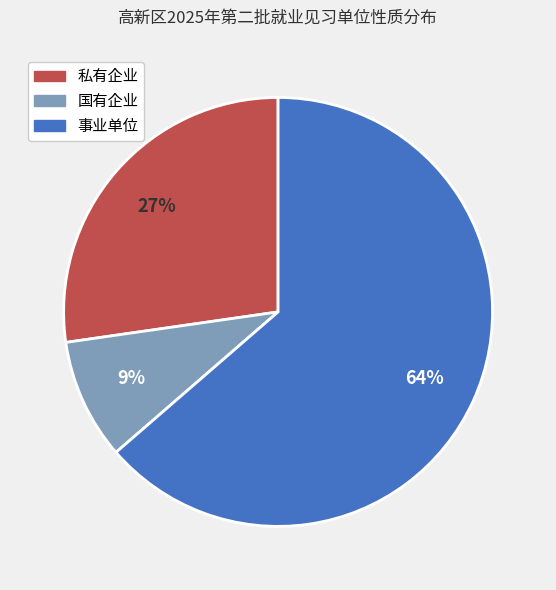

Does 事业单位 account for over 50% of the chart?

Yes